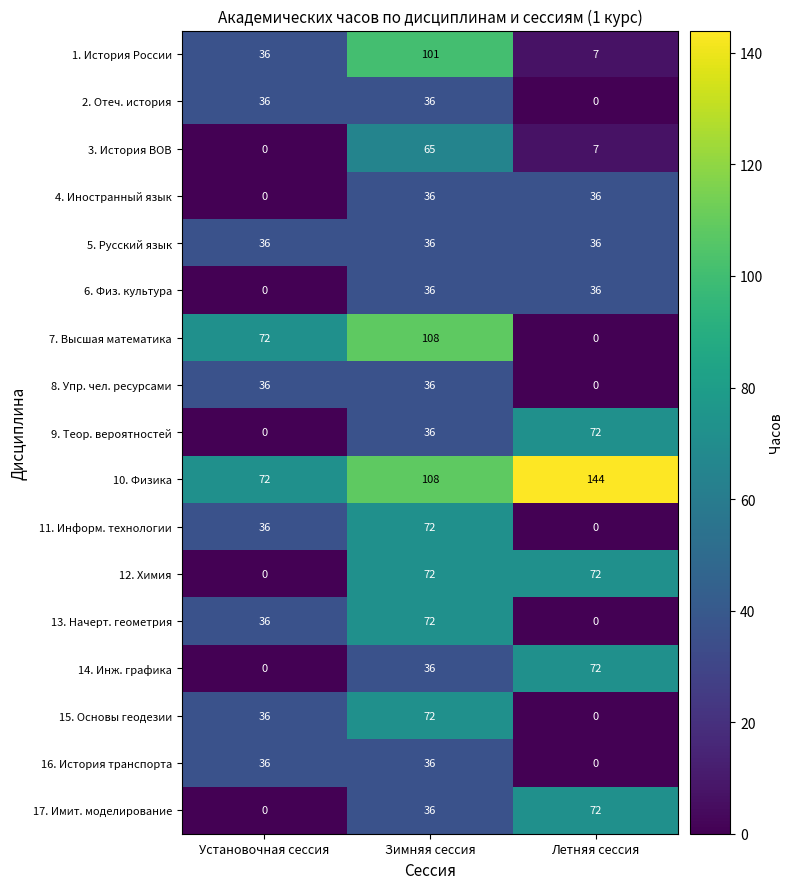

Which series has the largest range (max minus min)?

7. Высшая математика